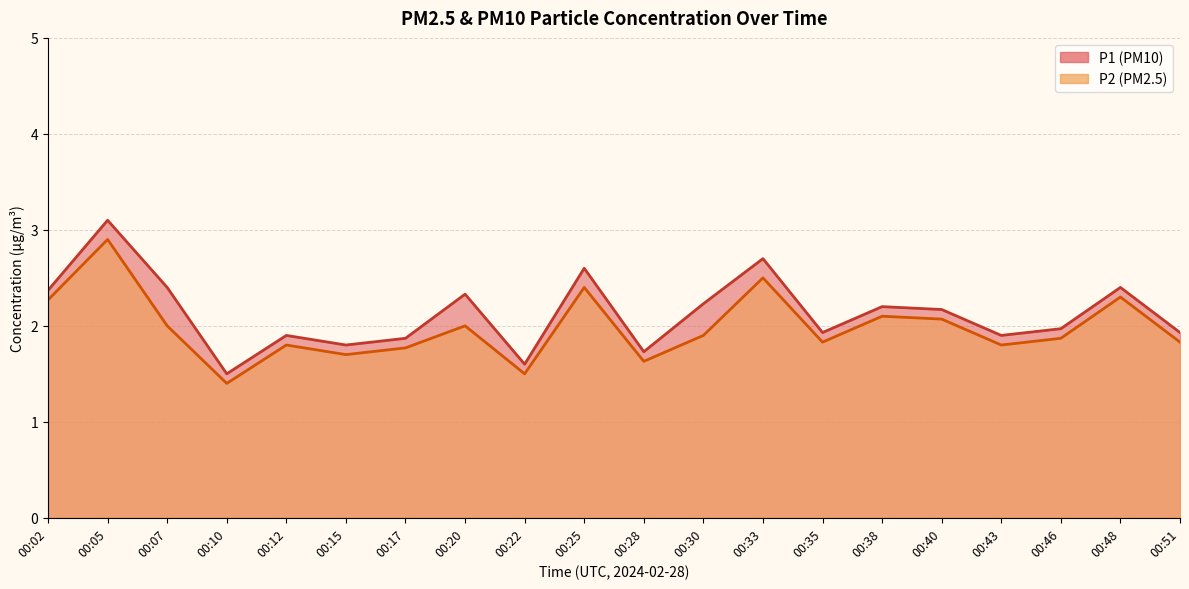

At which label does P1 reach its peak?

00:05